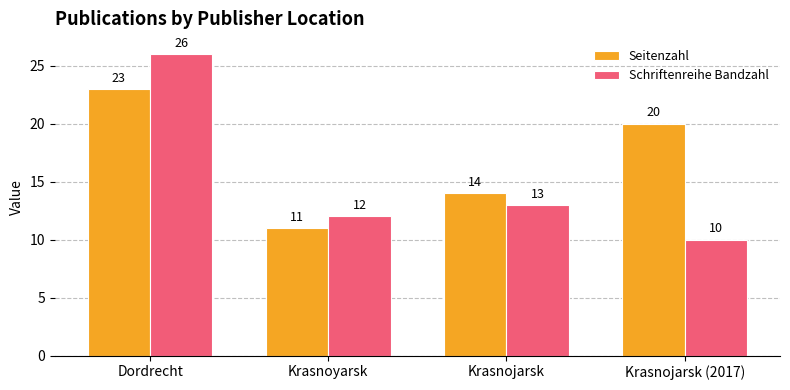

Reading right to left, list all the values displayed in this chart.

Seitenzahl: Krasnojarsk (2017)=20	Krasnojarsk=14	Krasnoyarsk=11	Dordrecht=23
Schriftenreihe Bandzahl: Krasnojarsk (2017)=10	Krasnojarsk=13	Krasnoyarsk=12	Dordrecht=26